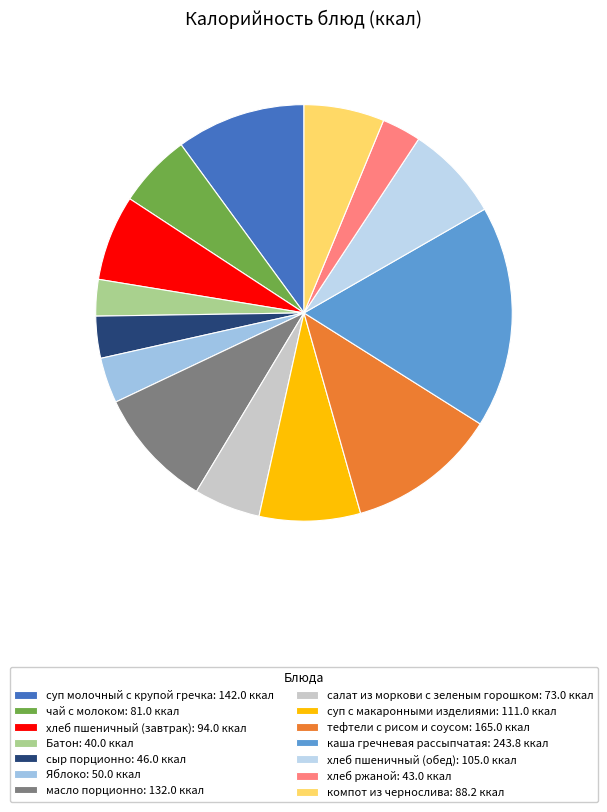

To the nearest percent, what is the combined percentage of Батон and хлеб пшеничный (обед)?

10%